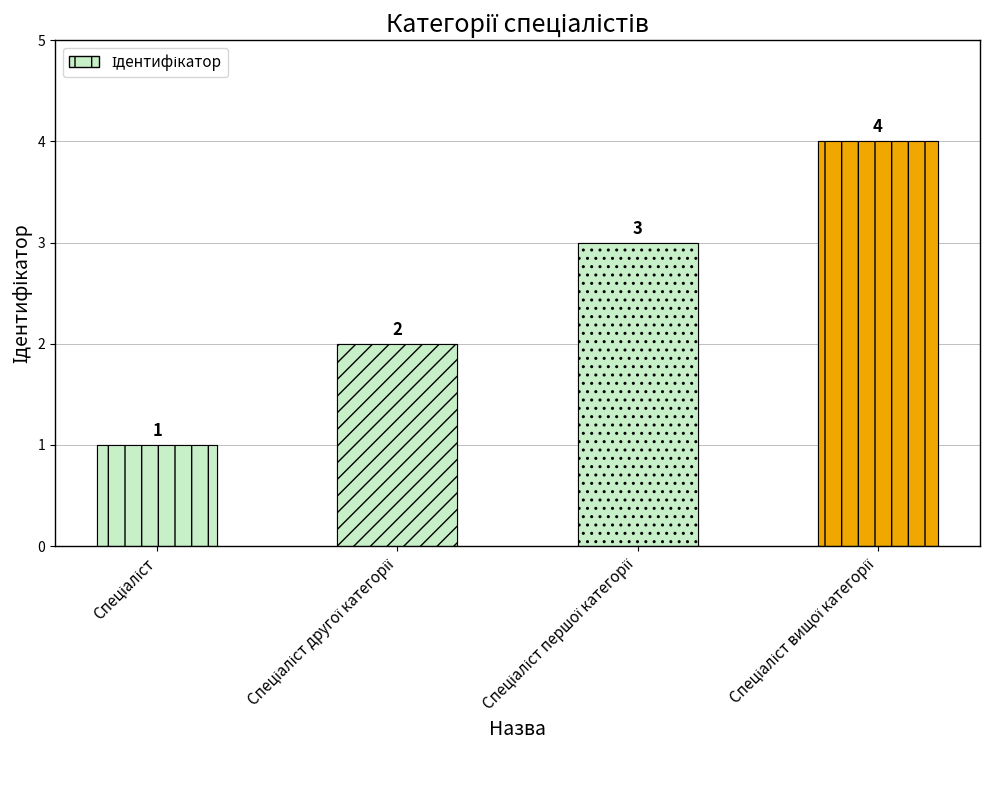

What is the difference between the maximum and minimum values?

3